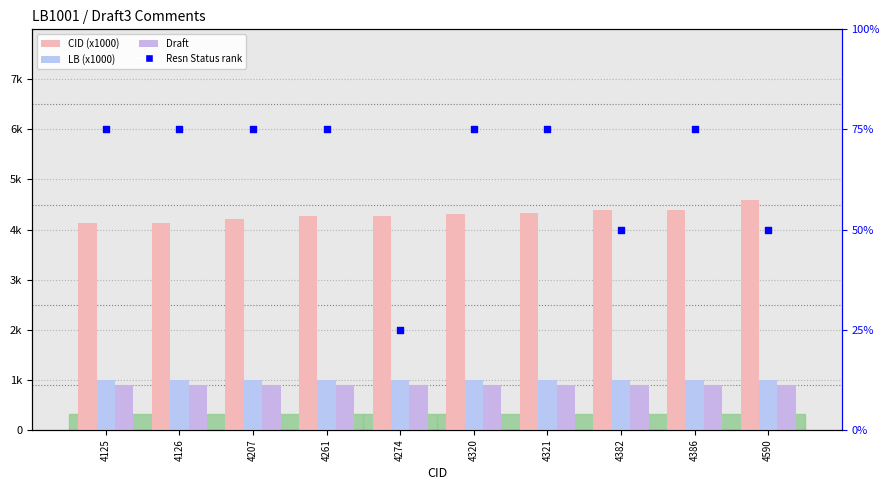

Is the value of CID (x1000) at 4261 greater than the value of LB (x1000) at 4320?

Yes